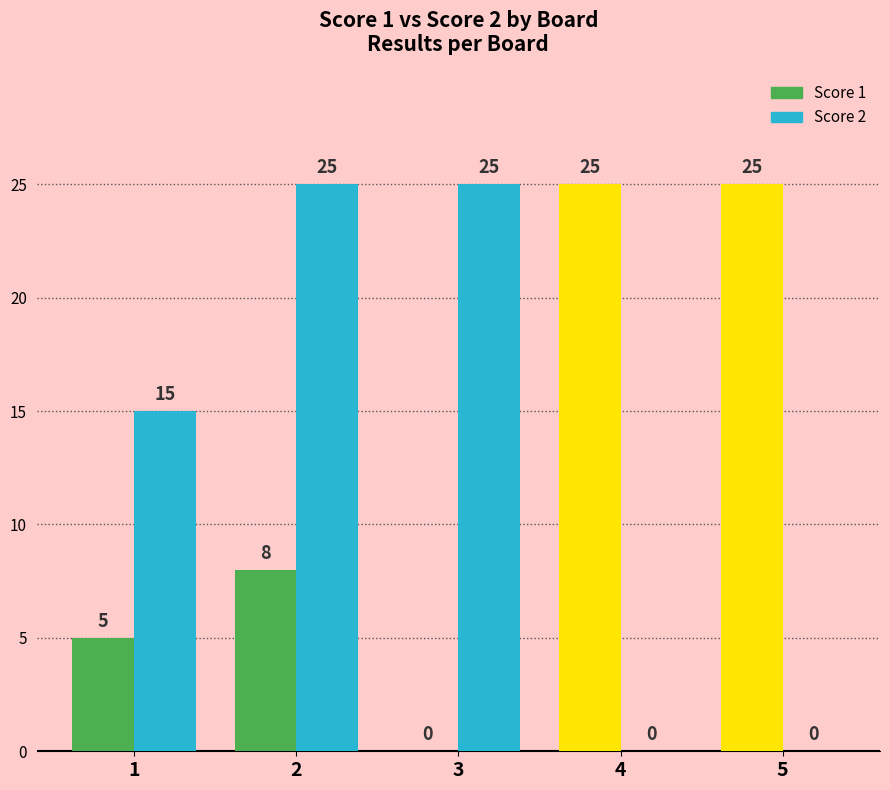

How many groups of bars are there?

5